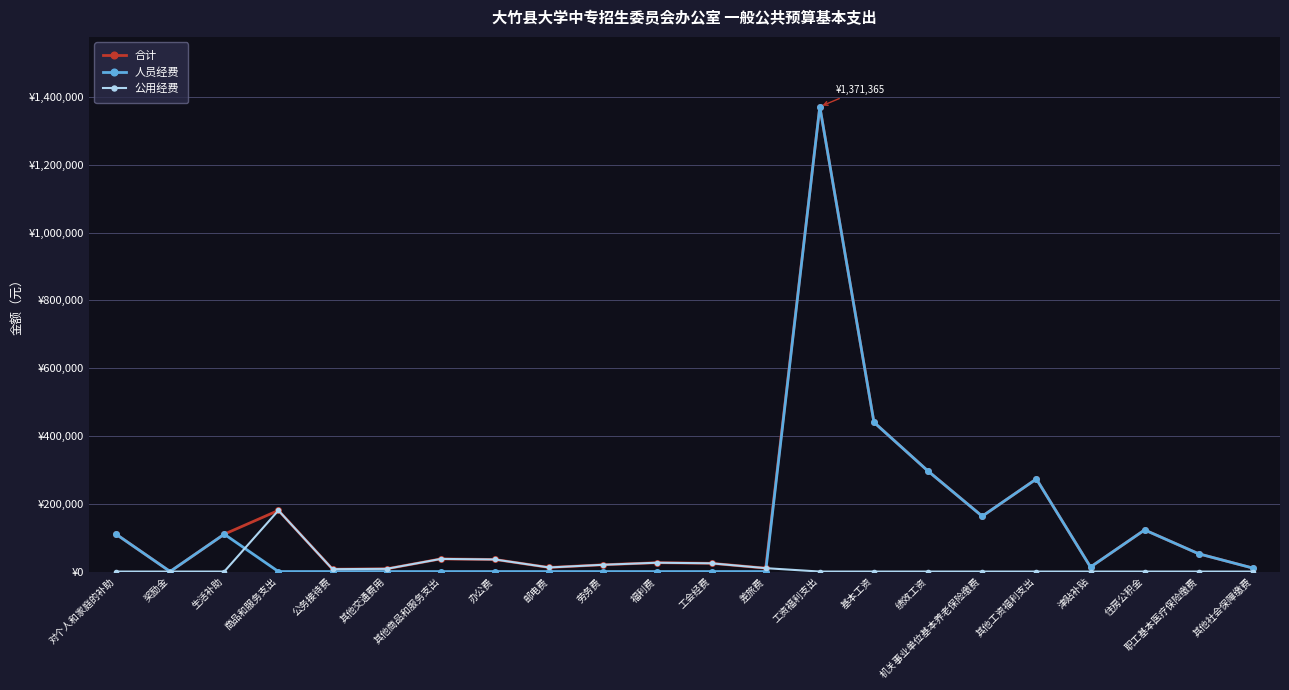

What are all the series names shown in the legend?

合计, 人员经费, 公用经费